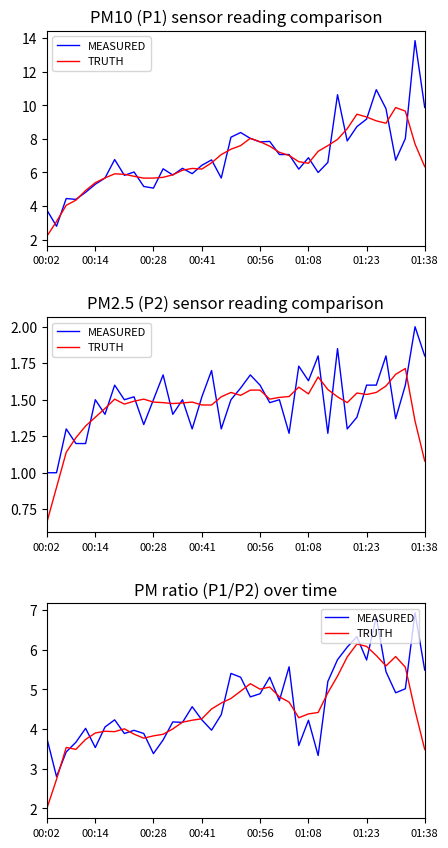

What is the difference between the TRUTH values at 14 and 26?

0.1